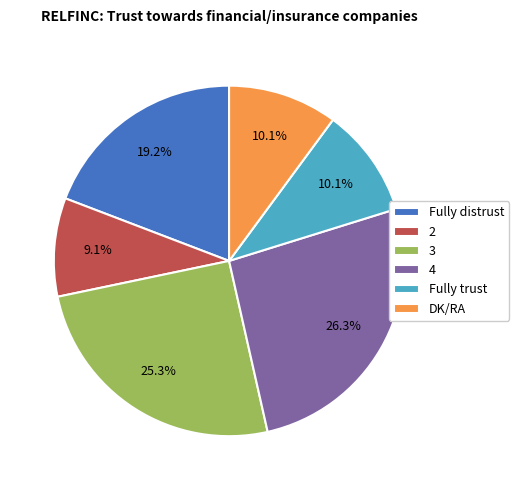

Does DK/RA account for over 50% of the chart?

No